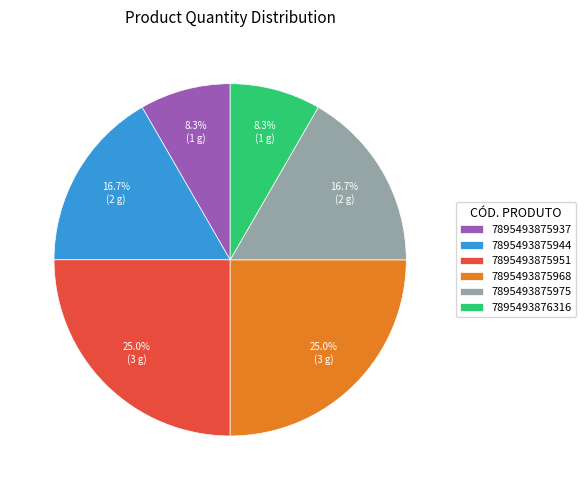

To the nearest percent, what portion does 7895493875951 represent?

25%